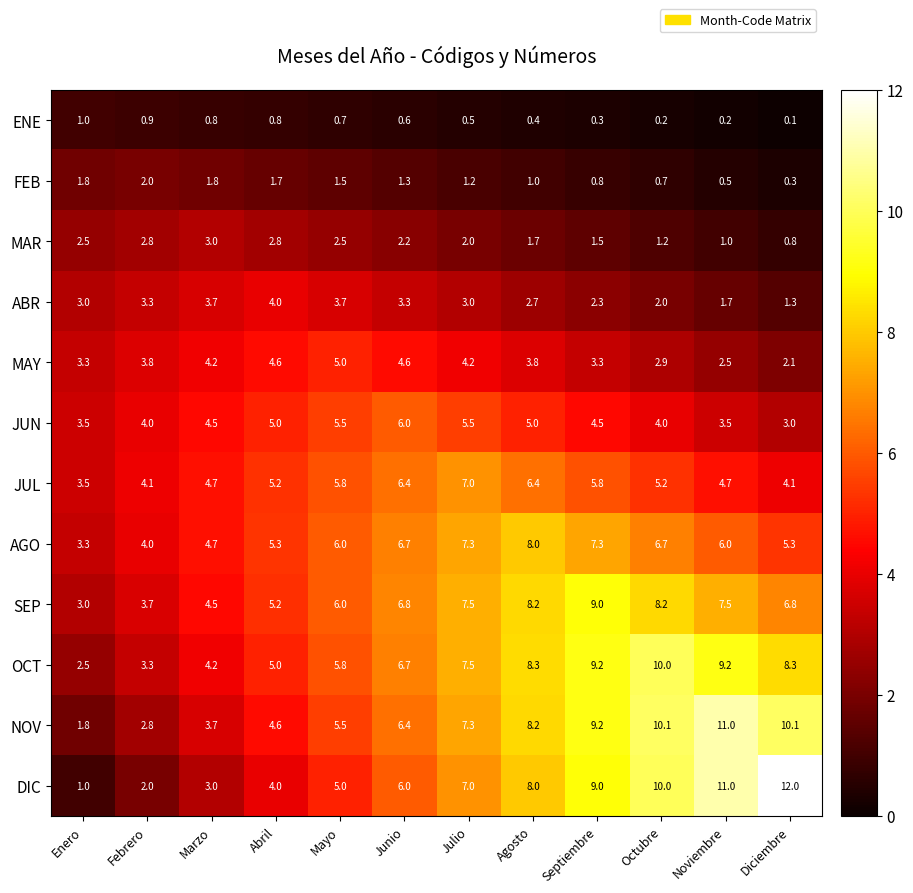

True or false: ABR has a value of 3.0 at Julio.

True